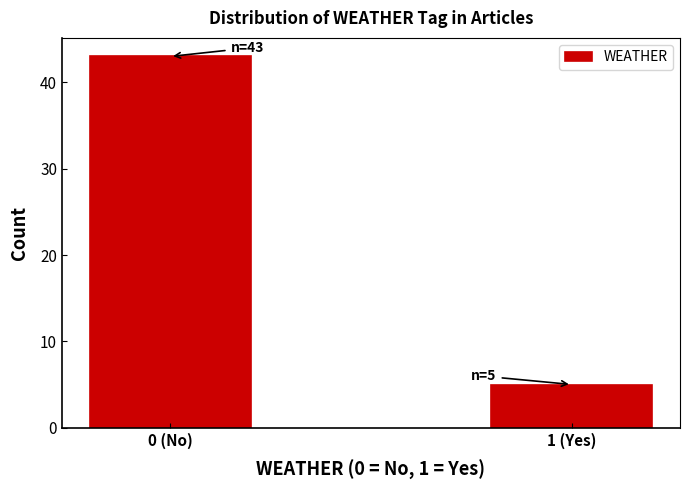

Reading left to right, extract all data points from this chart.

0 (No)=43	1 (Yes)=5